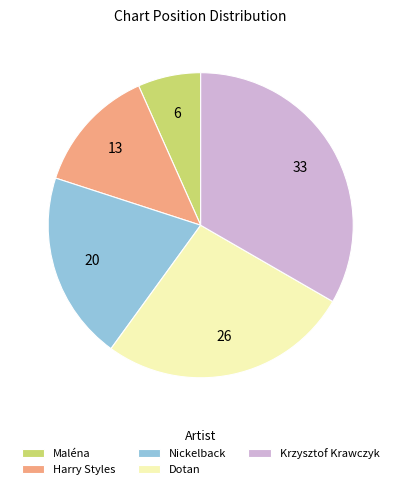

Does Harry Styles account for over 50% of the chart?

No